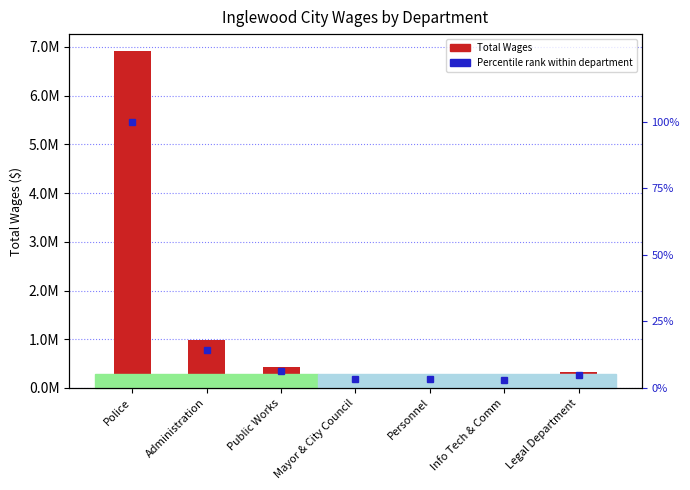

What is the sum of the Percentile rank within department values at Public Works and Mayor & City Council?

9.8